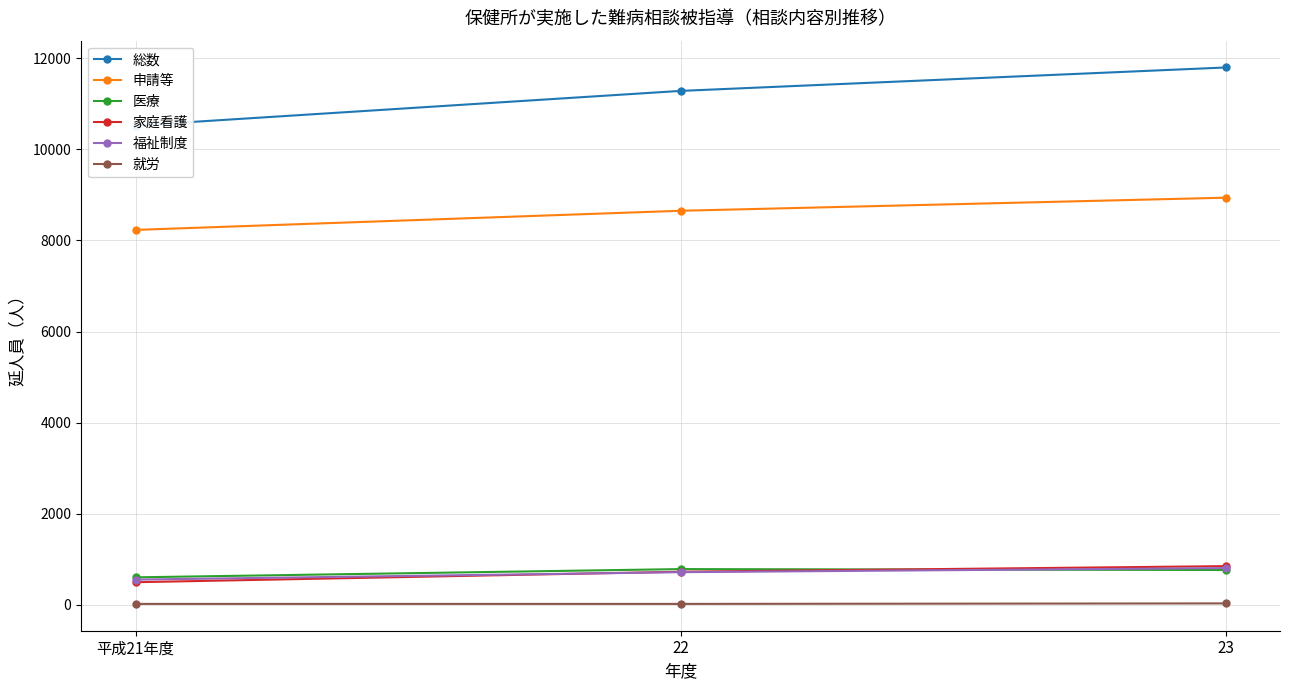

How many data points in 福祉制度 are less than 719?

1